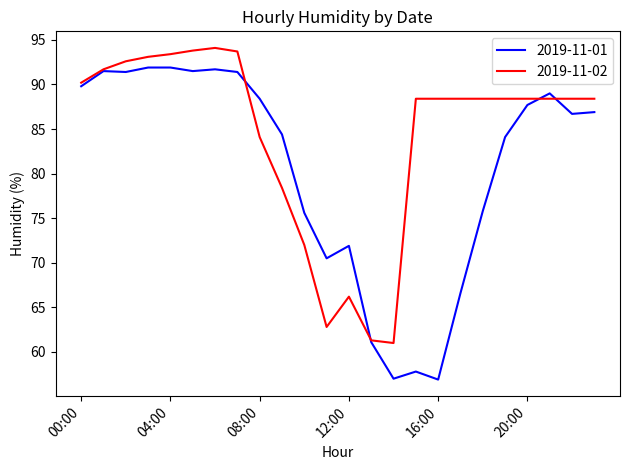

Which series has the widest spread of values?

2019-11-01